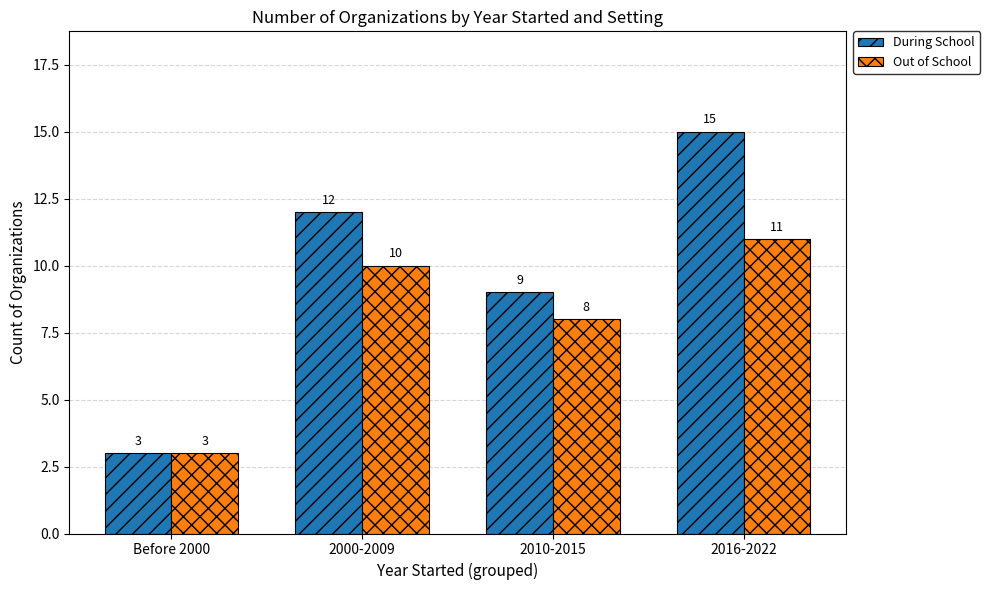

What is the label of the 3rd bar from the right?

2000-2009